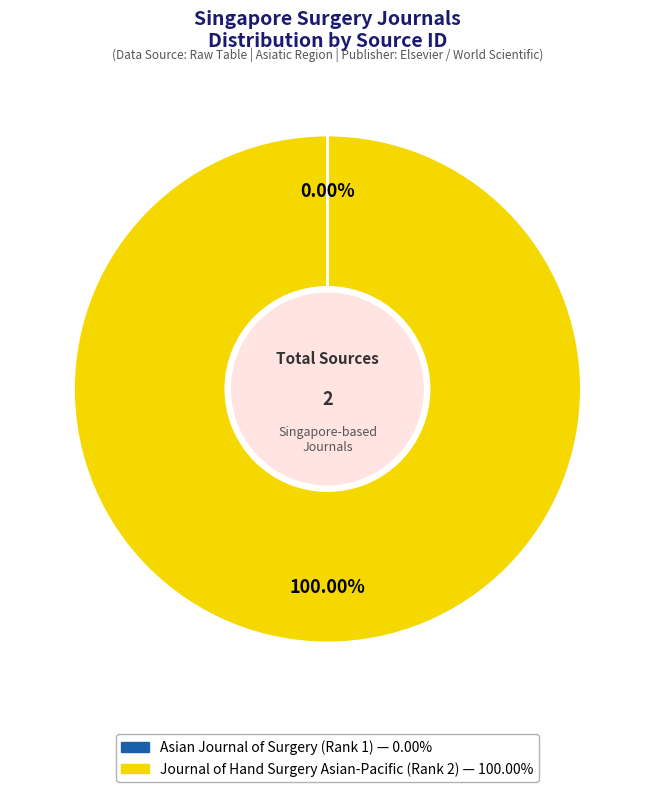

Which category has the biggest portion of the pie?

Journal of Hand Surgery Asian-Pacific